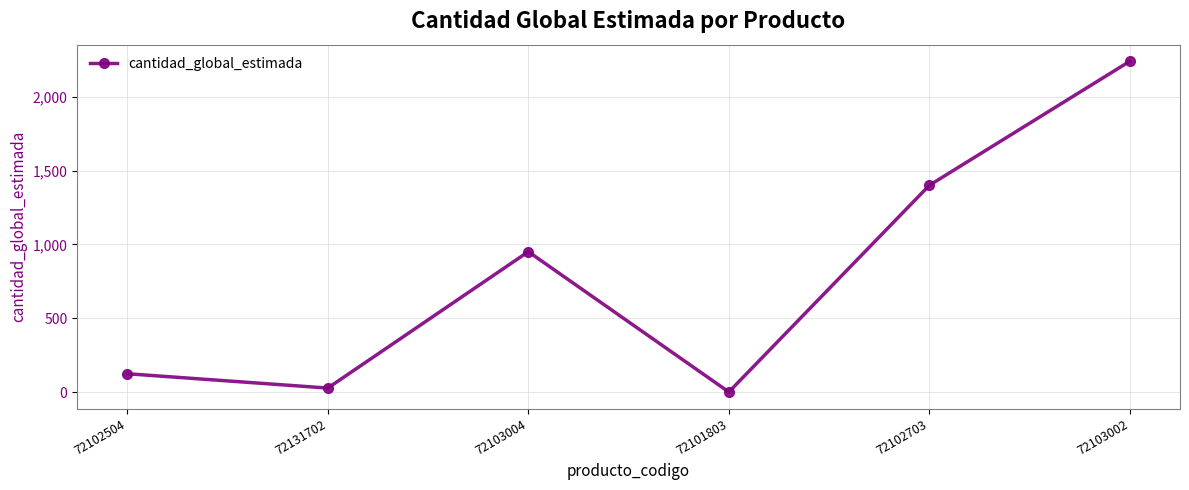

What is the minimum value shown in the chart?

1.0